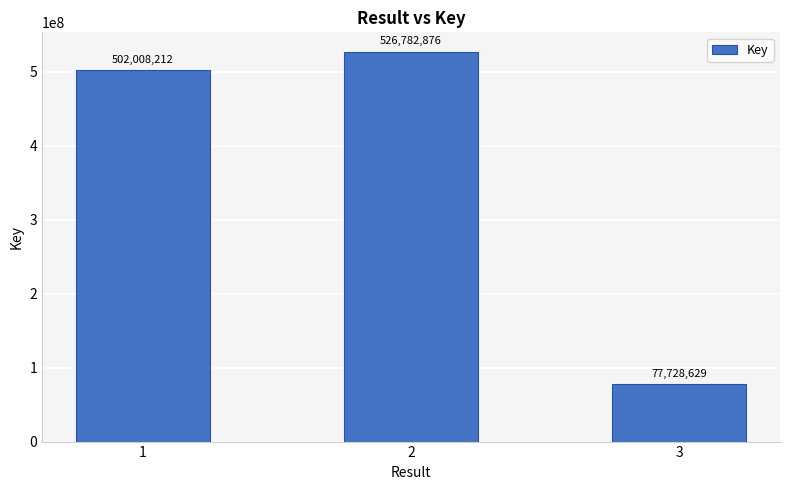

List the labels in order of value, largest first.

2, 1, 3